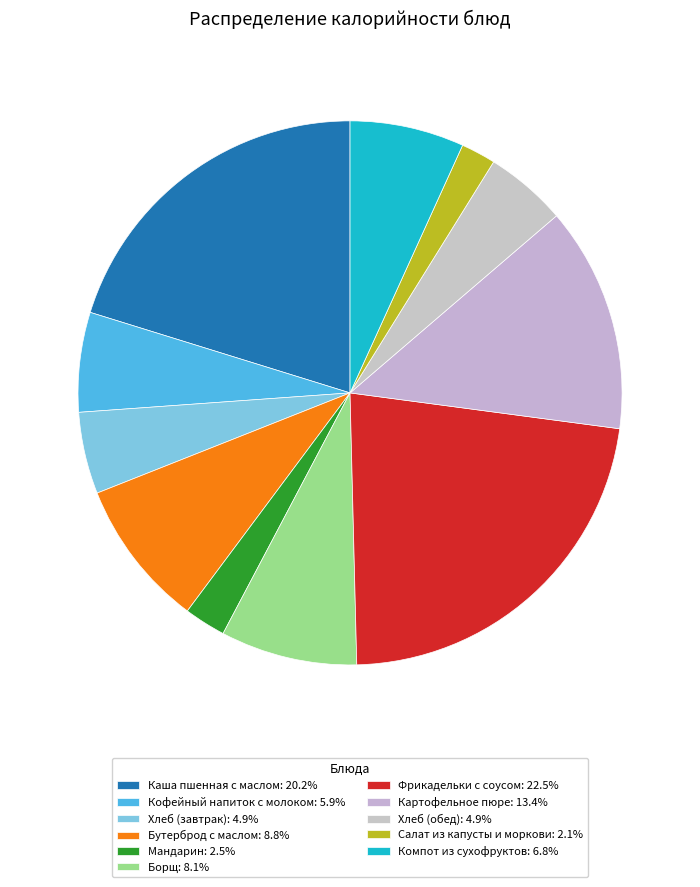

Count the number of slices in the pie.

11